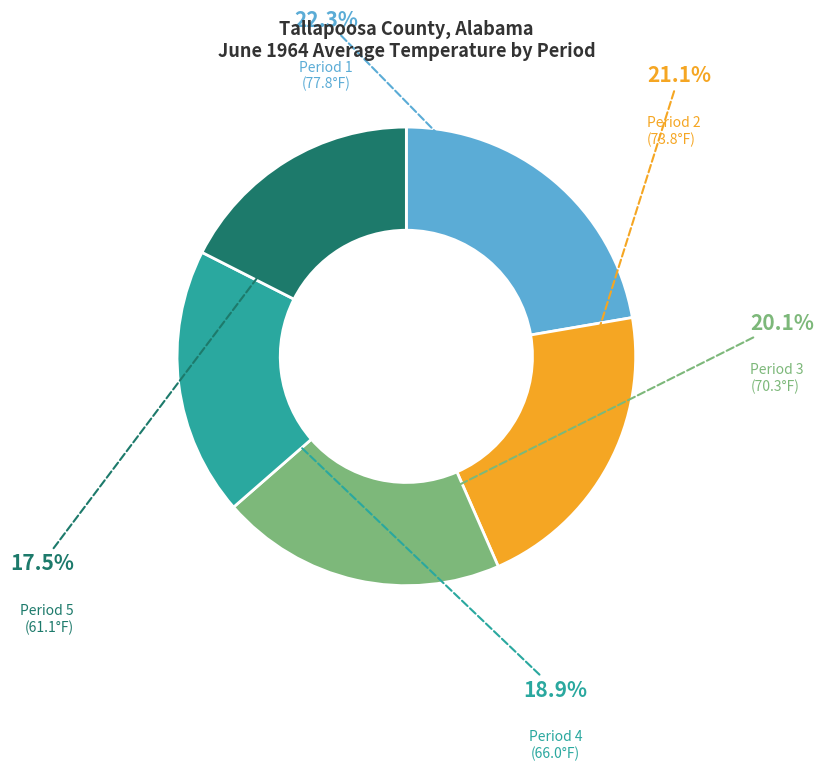

Between Period 5 and Period 4, which is larger?

Period 4